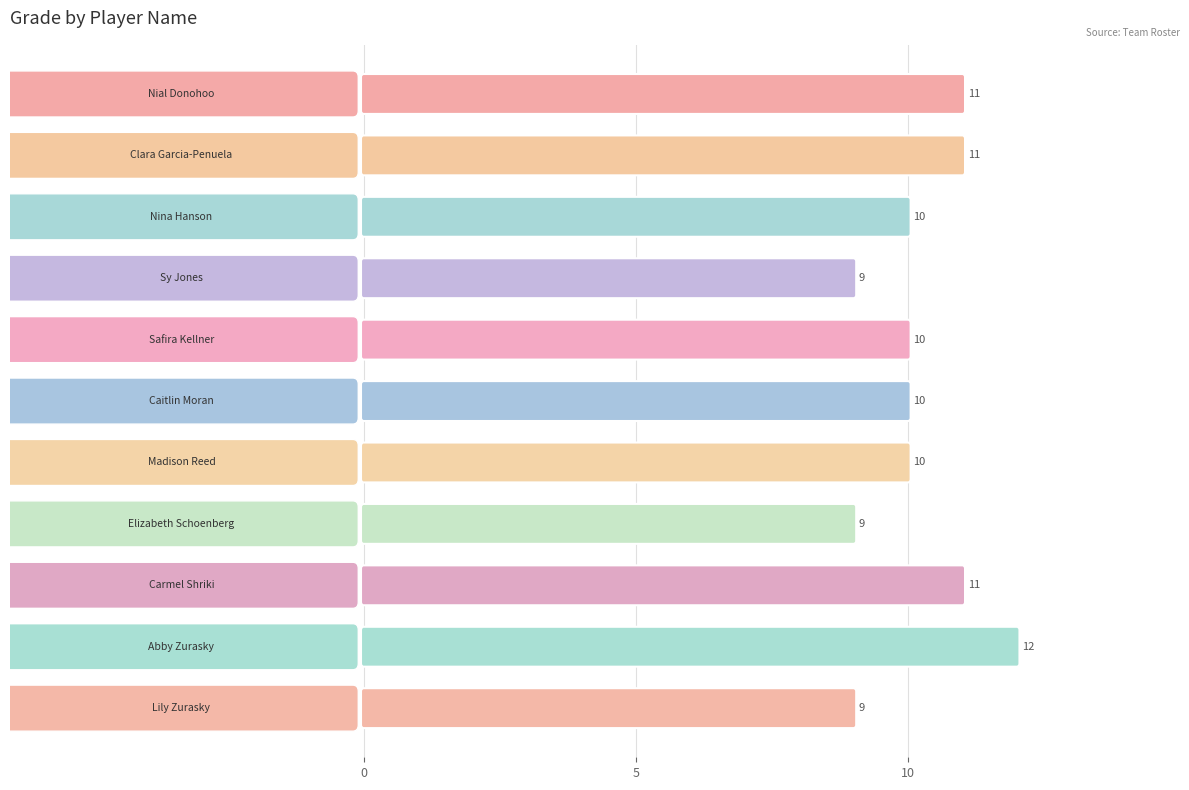

Does the chart contain stacked bars?

No